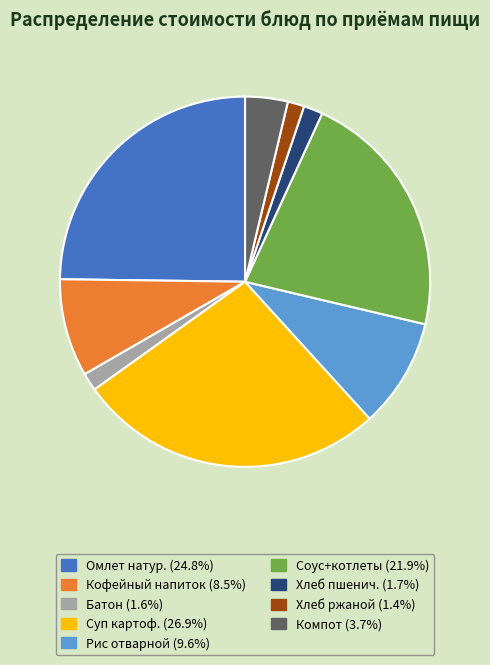

Count the number of slices in the pie.

9